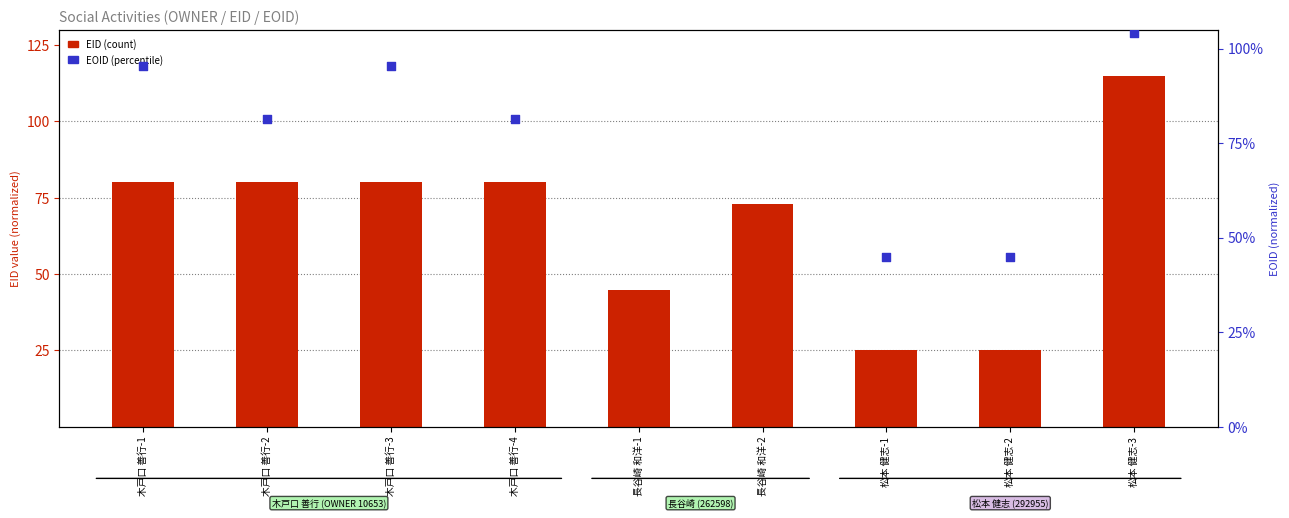

What is the total value across all series at 木戸口 善行-3?

175.7